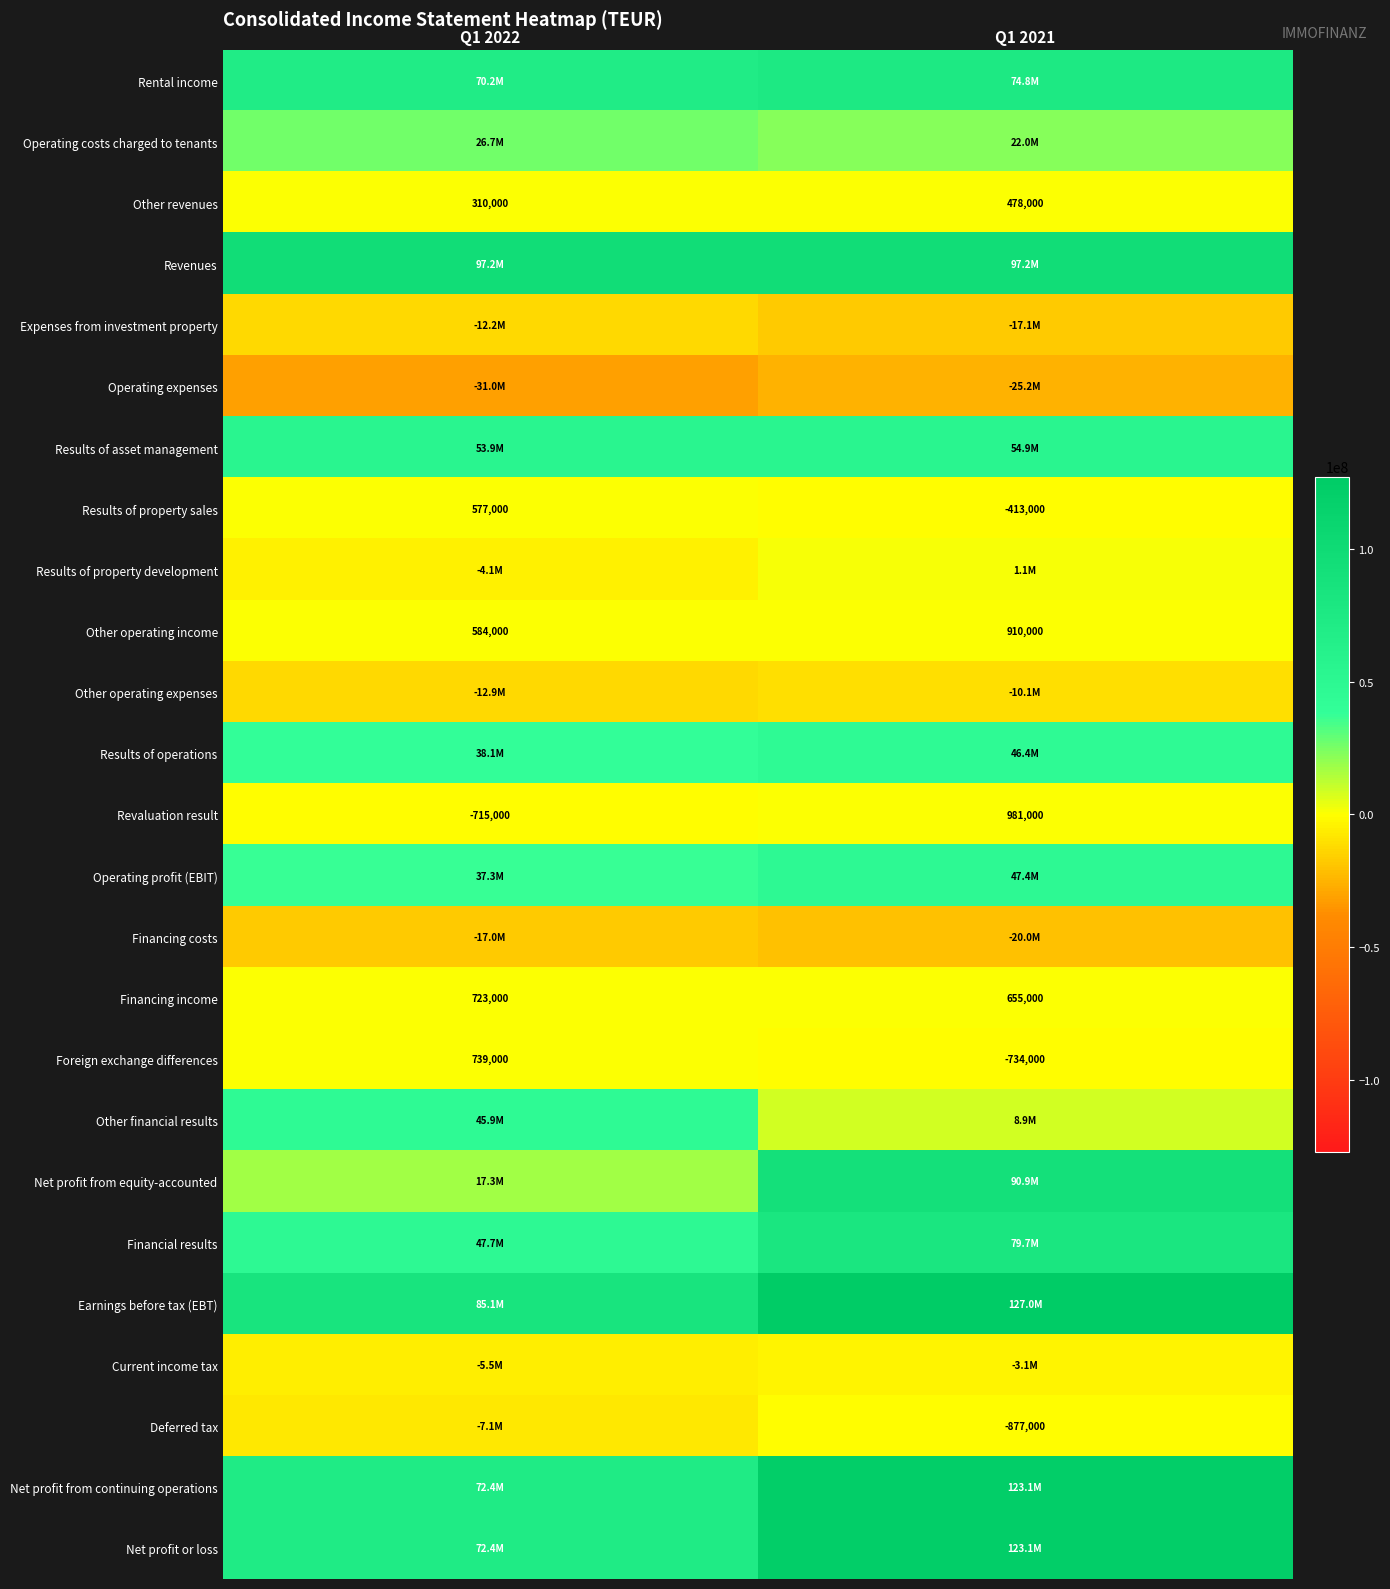

What is the spread (max minus min) of values at Q1 2022?

128215000